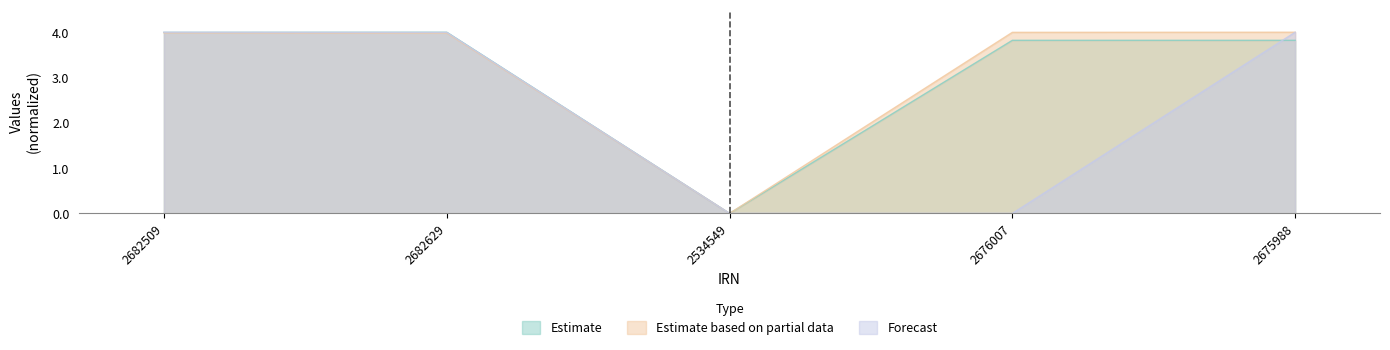

Which series has the largest total across all categories?

Estimate based on partial data